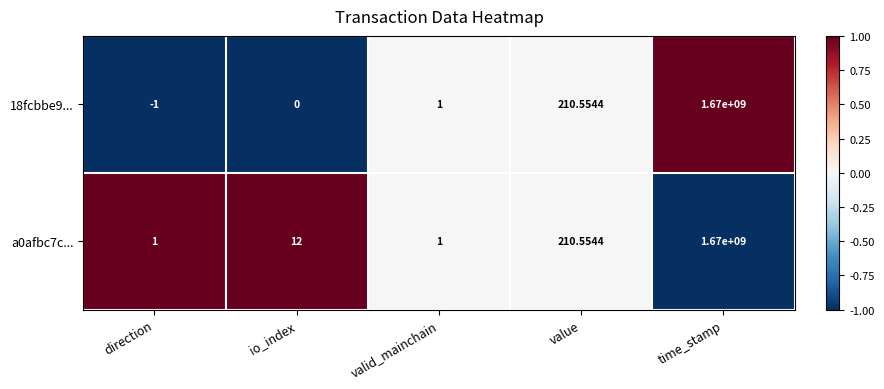

List the series in order of their overall mean, highest first.

a0afbc7c..., 18fcbbe9...